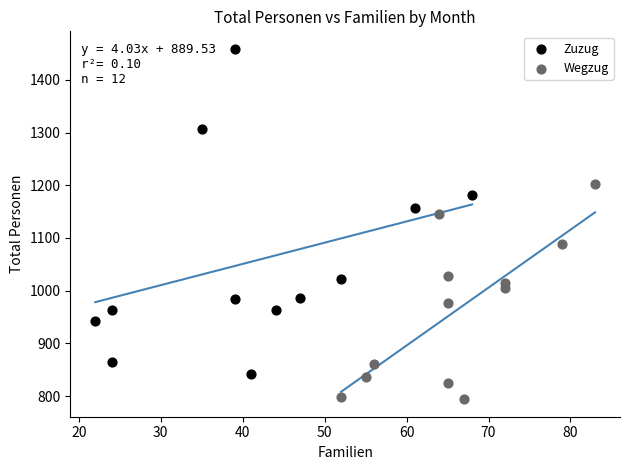

Which series contains the highest Y value?

Zuzug